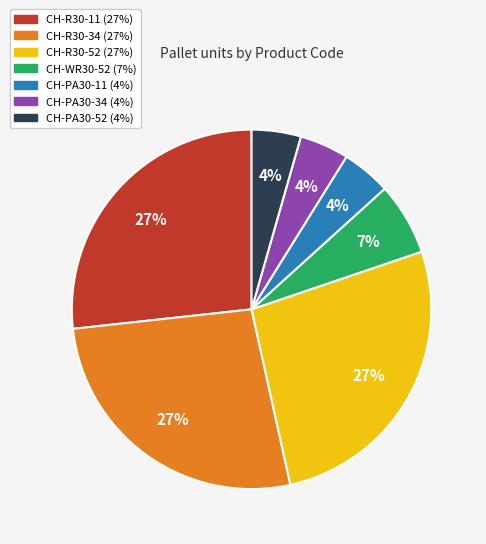

Does CH-R30-34 account for over 50% of the chart?

No